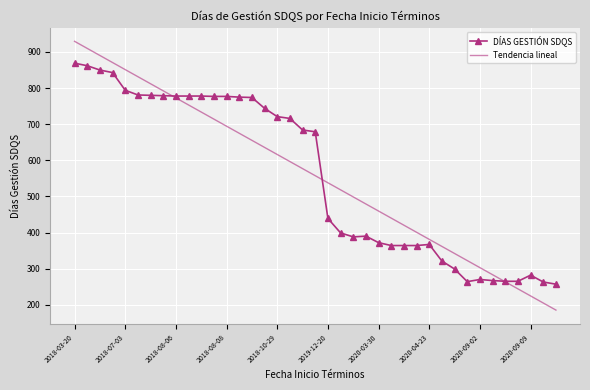

What is the difference between the maximum and minimum values in the DÍAS GESTIÓN SDQS series?

612.0